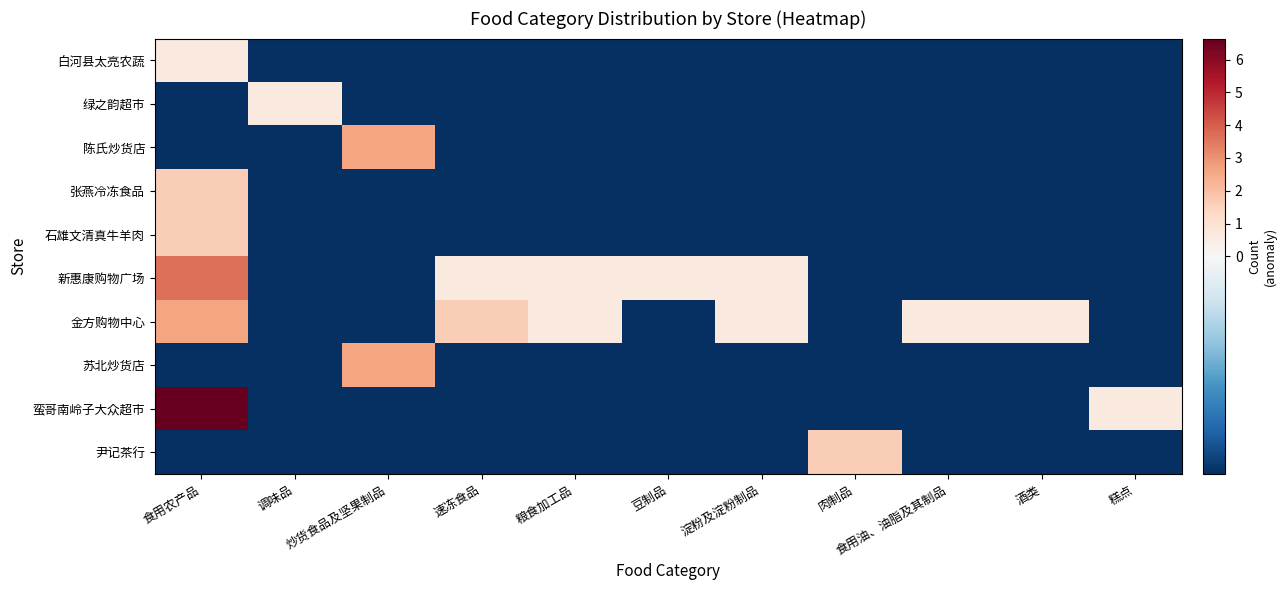

What is the difference between the highest and lowest values at 速冻食品?

2.0